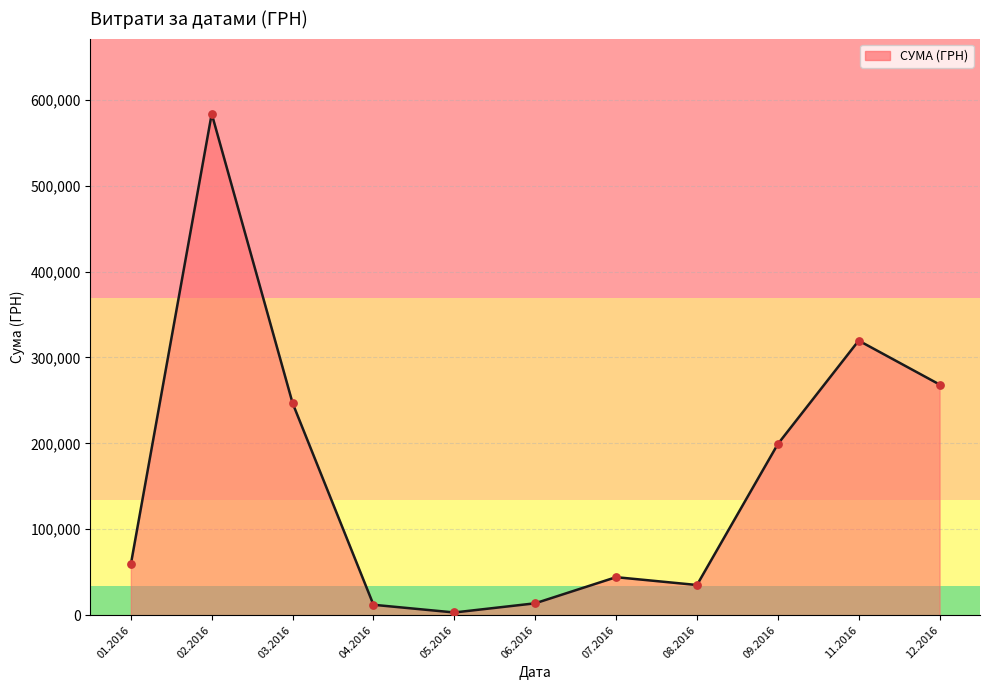

What is the change in value from 08.2016 to 09.2016?

+164015.2